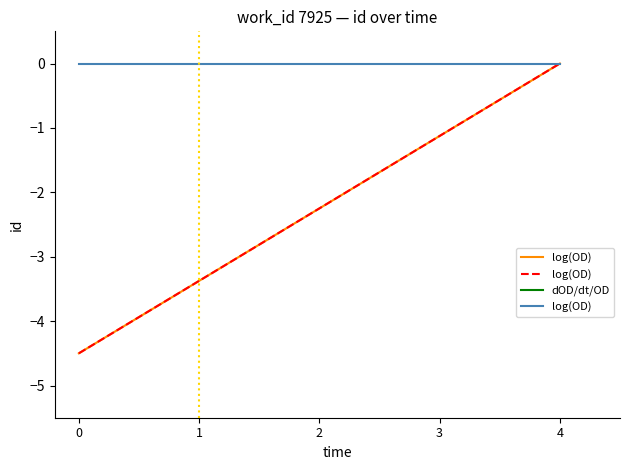

True or false: dOD/dt/OD and log(OD) intersect in this chart.

False